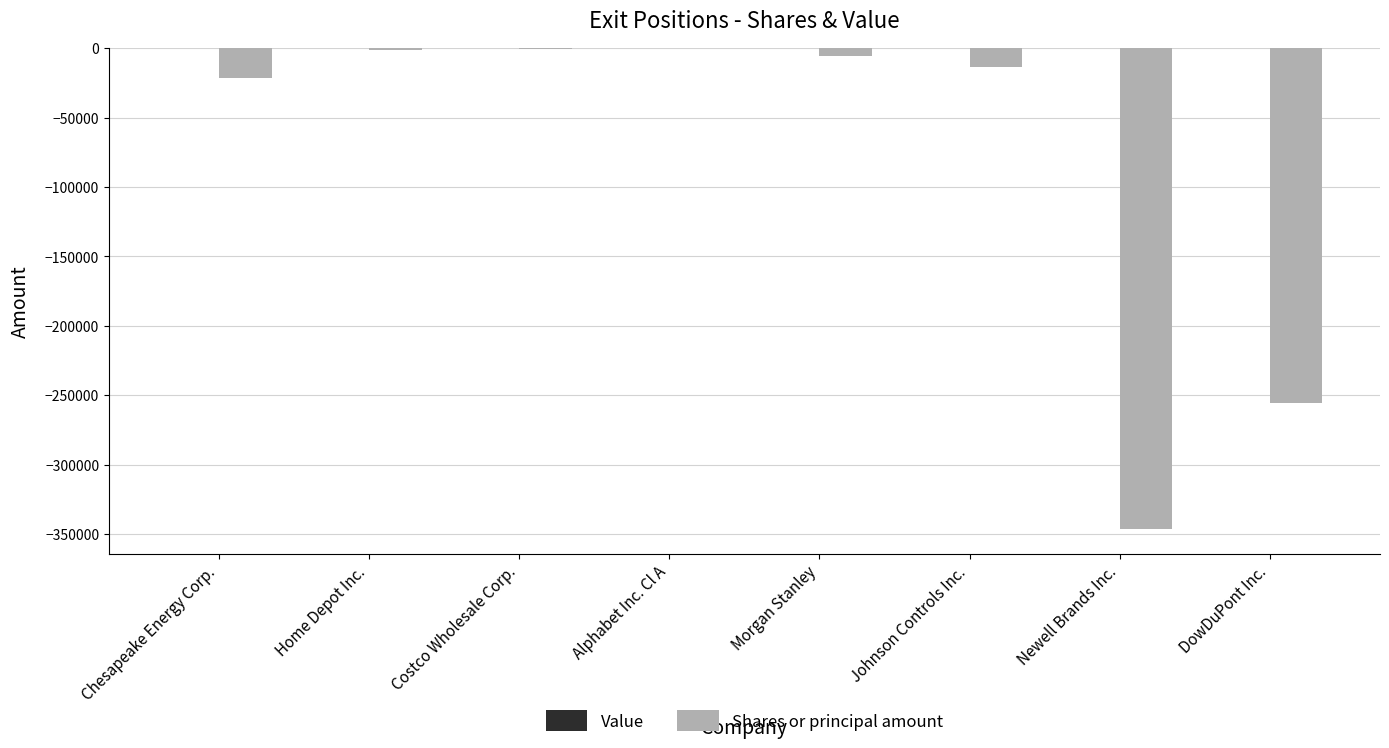

What is the sum of the values at Johnson Controls Inc. and Newell Brands Inc.?

-360124